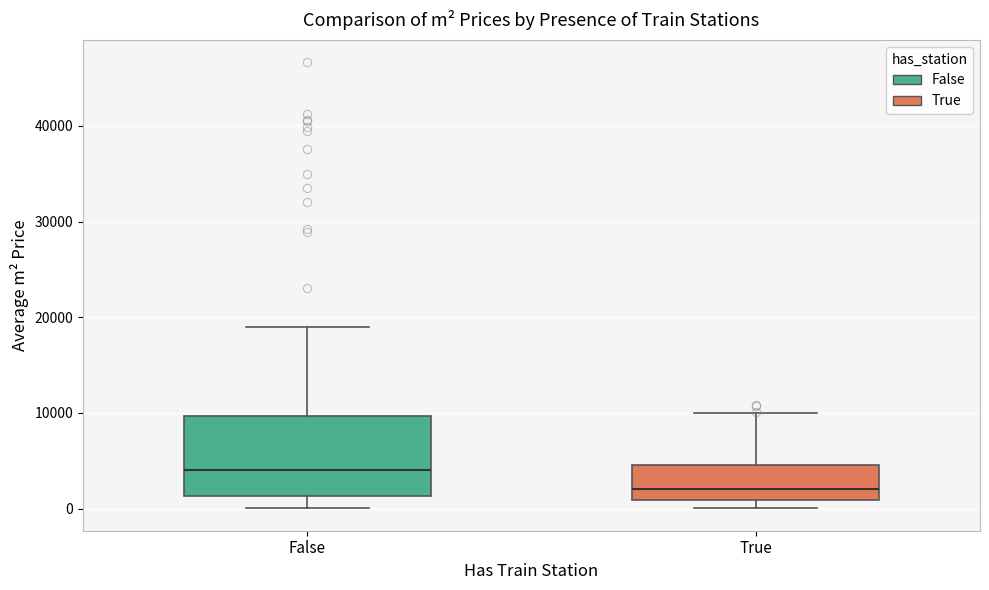

Reading left to right, transcribe this box plot: for each box, give where its median line is, the range the box spans, and where its two whiskers end, as read against the y-axis. The values are not printed on the chart, so give them approximately, as read against the axis.

False: median 4000, box 1000 to 10000, whiskers 0 to 19000
True: median 2000, box 1000 to 5000, whiskers 0 to 10000